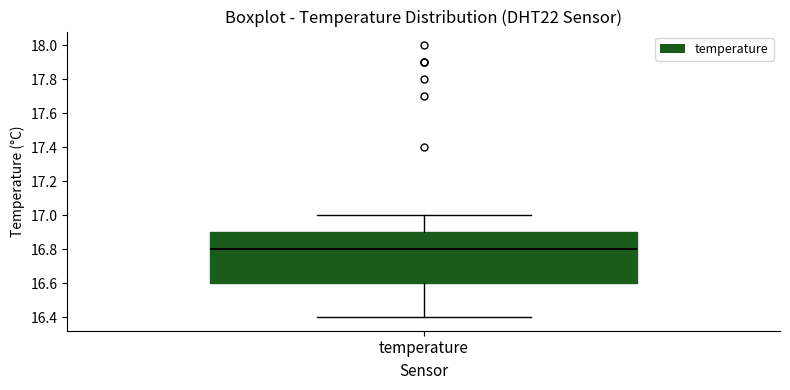

Transcribe this box plot: give where the median line is, the range the box spans, and where the two whiskers end, as read against the y-axis. The values are not printed on the chart, so give them approximately, as read against the axis.

median 16.8, box 16.6 to 16.9, whiskers 16.4 to 17.0